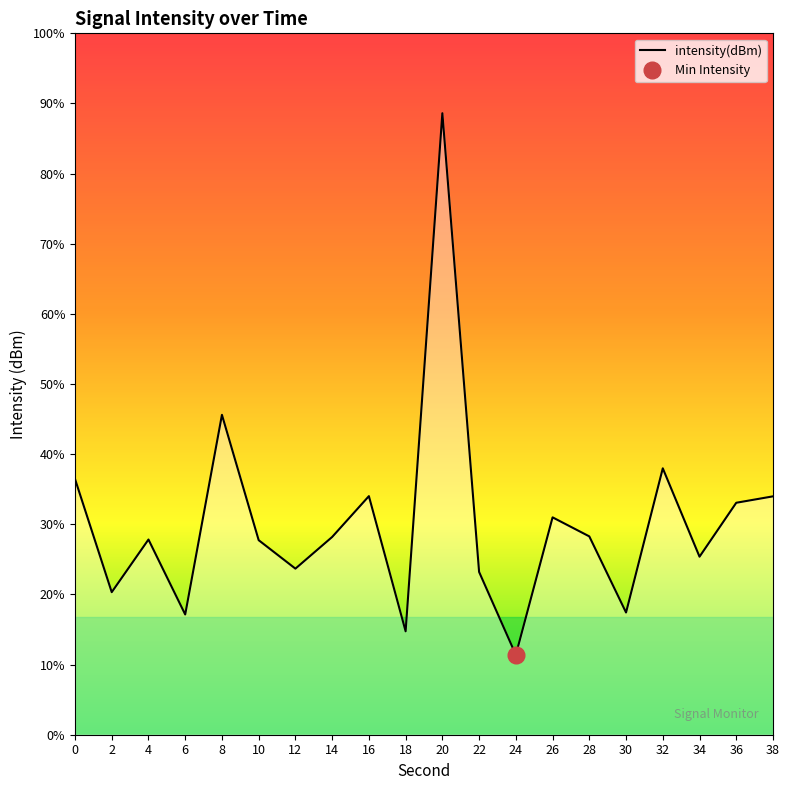

Between 14 and 38, which is larger?

38